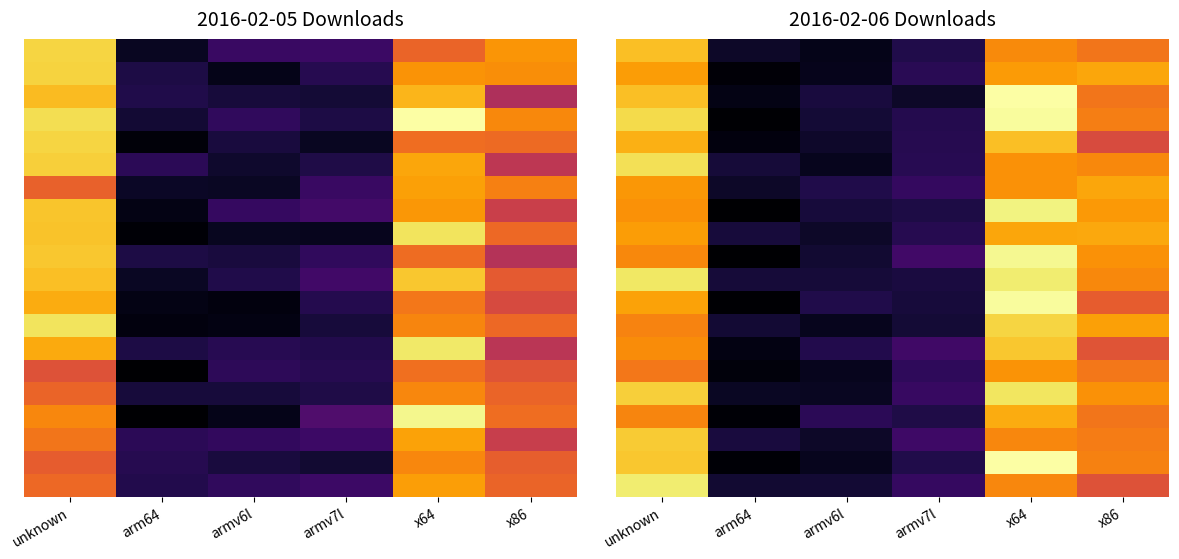

How many distinct data groups are displayed?

20